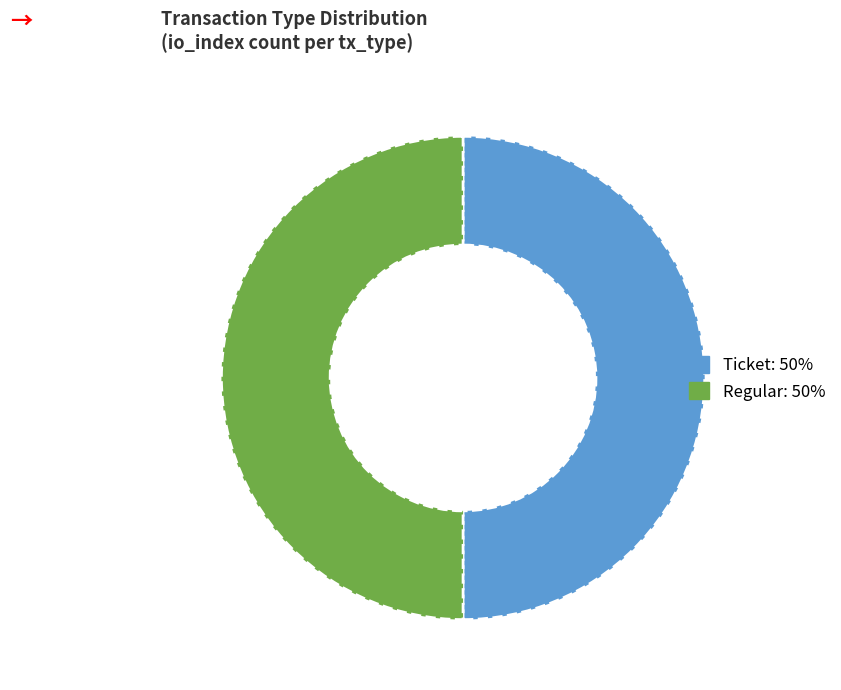

How many slices are in this pie chart?

2